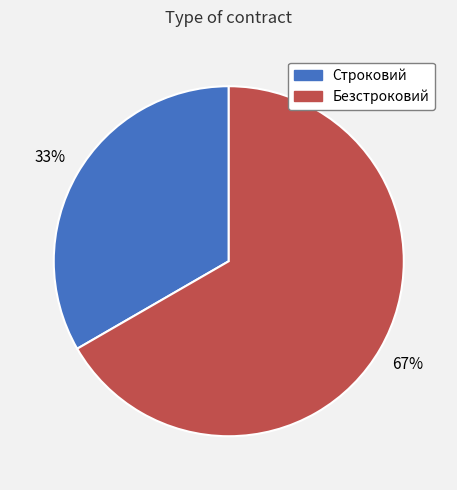

To the nearest percent, what is the average slice percentage?

50%